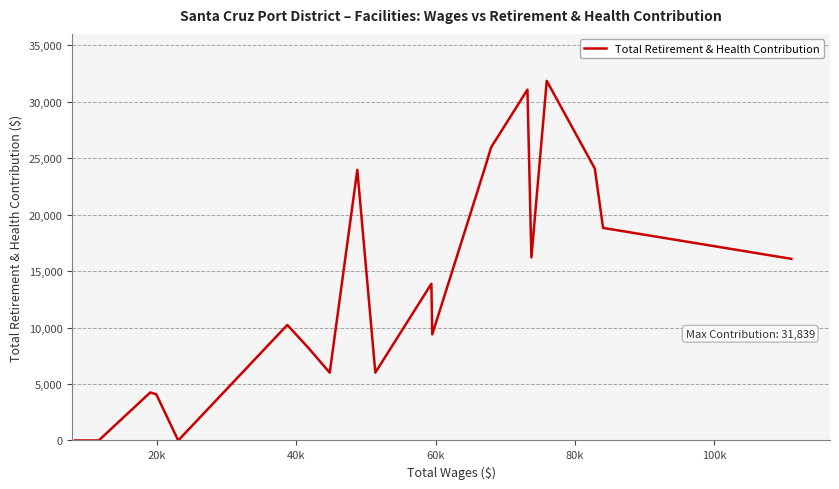

What is the difference between the maximum and minimum values?

31839